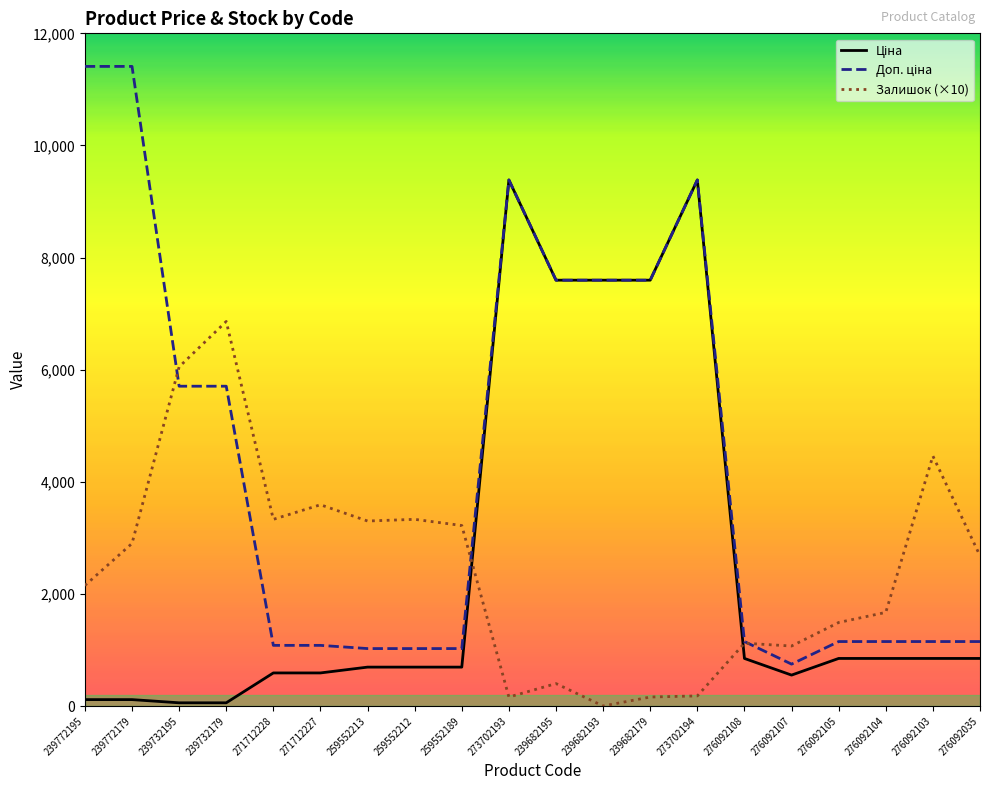

What is the greatest value displayed?

11410.0